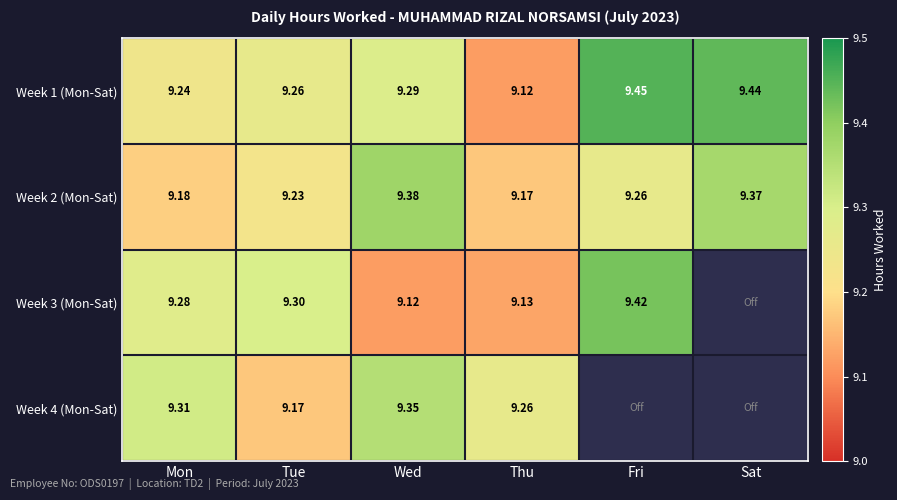

What is the maximum value shown in the chart?

9.4